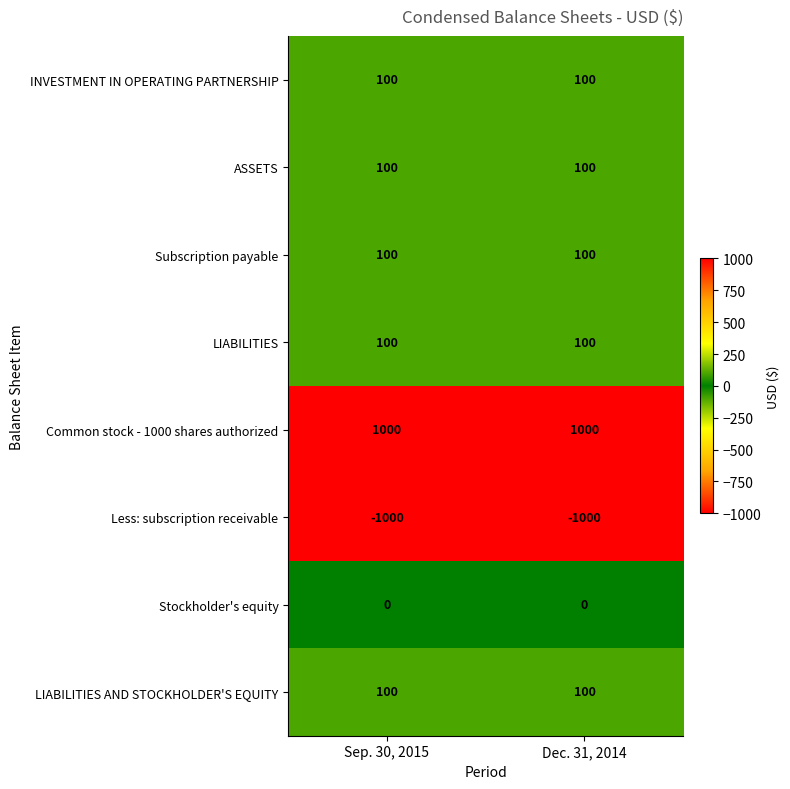

Which series has the largest total across all categories?

Common stock - 1000 shares authorized